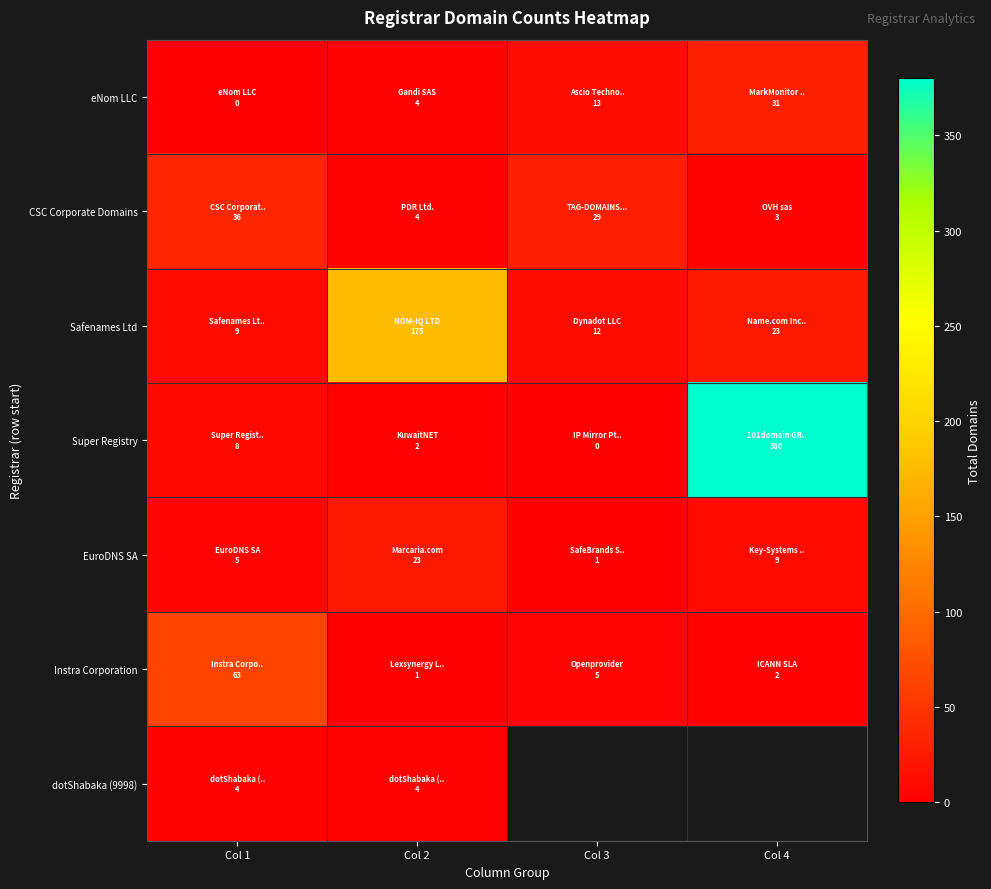

What is the spread (max minus min) of values at Col 3?

29.0